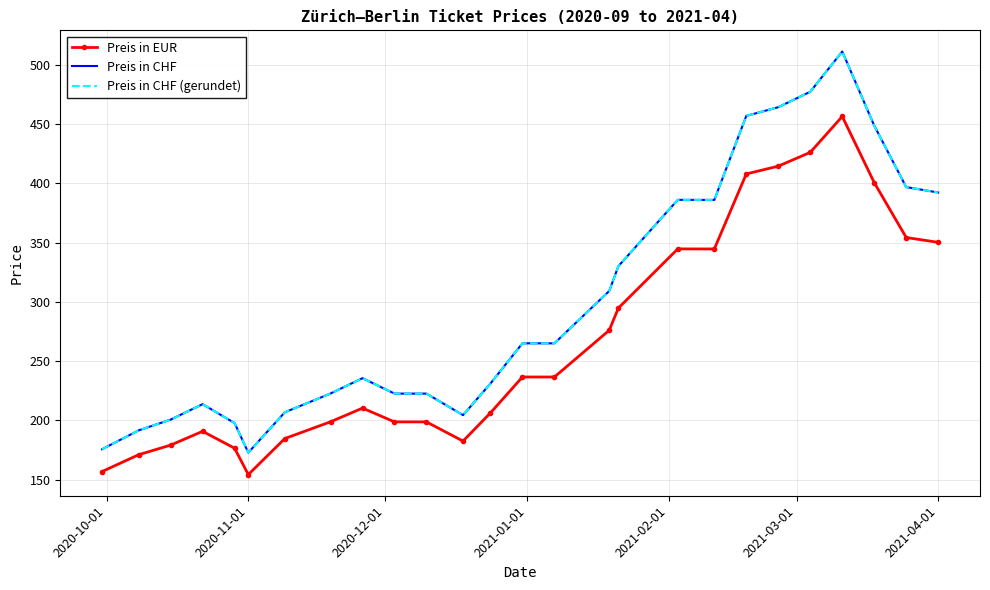

What are all the series names shown in the legend?

Preis in EUR, Preis in CHF, Preis in CHF (gerundet)